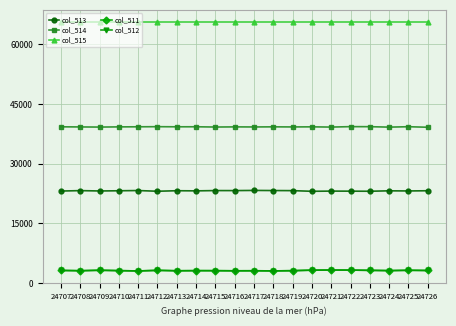

True or false: col_515 has a value of 65535 at 24716.

True